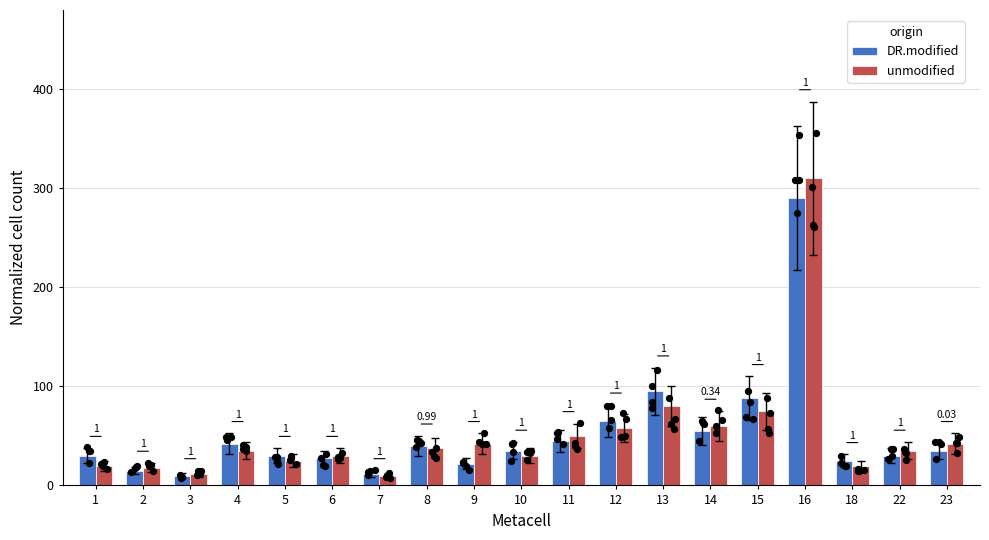

Is the value of DR.modified at 8 greater than the value of unmodified at 22?

Yes